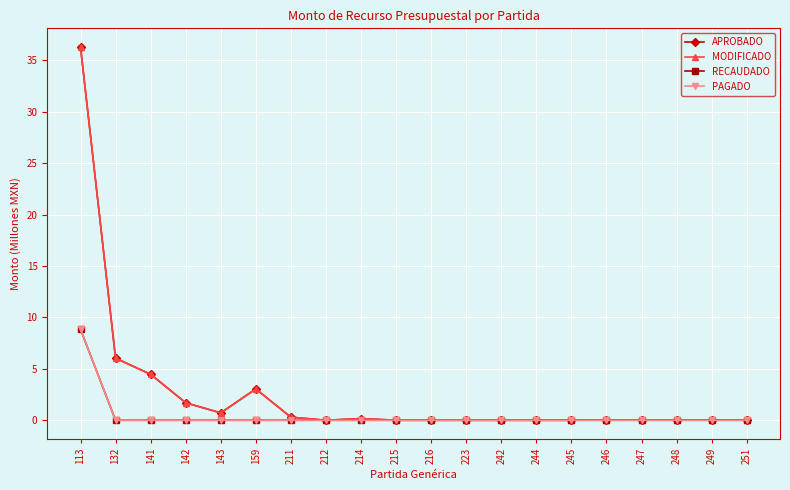

Is this an area chart (filled region under the line)?

No